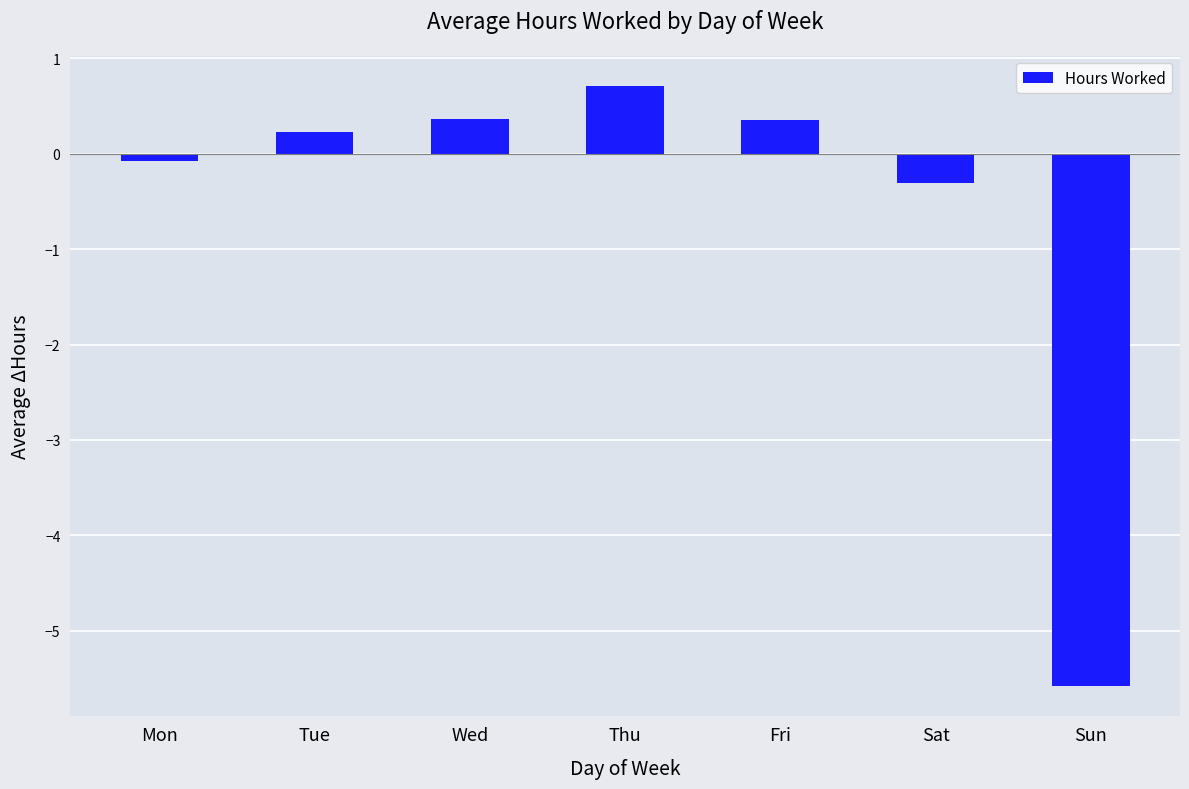

Are the bars grouped side by side (vs. stacked)?

No